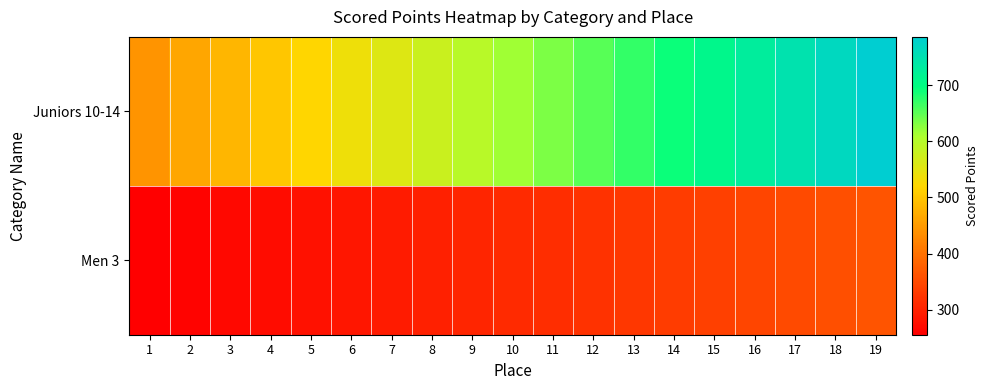

At which category does the chart reach its peak across all series?

19